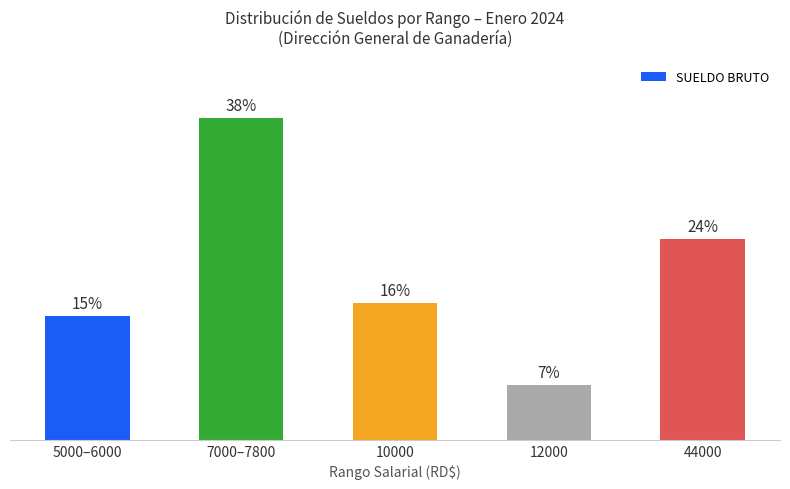

Between 7000–7800 and 44000, which is larger?

7000–7800